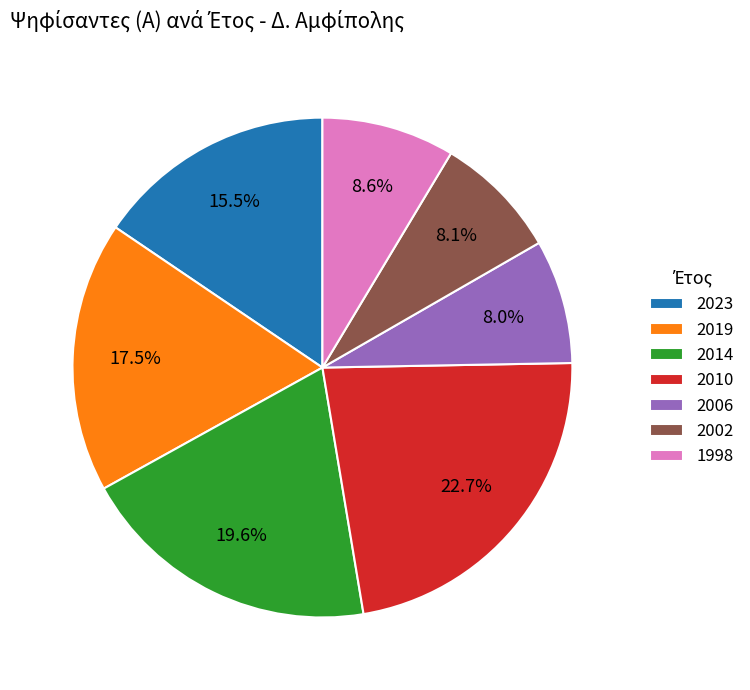

The 2006 slice represents 8% of the pie. True or false?

True